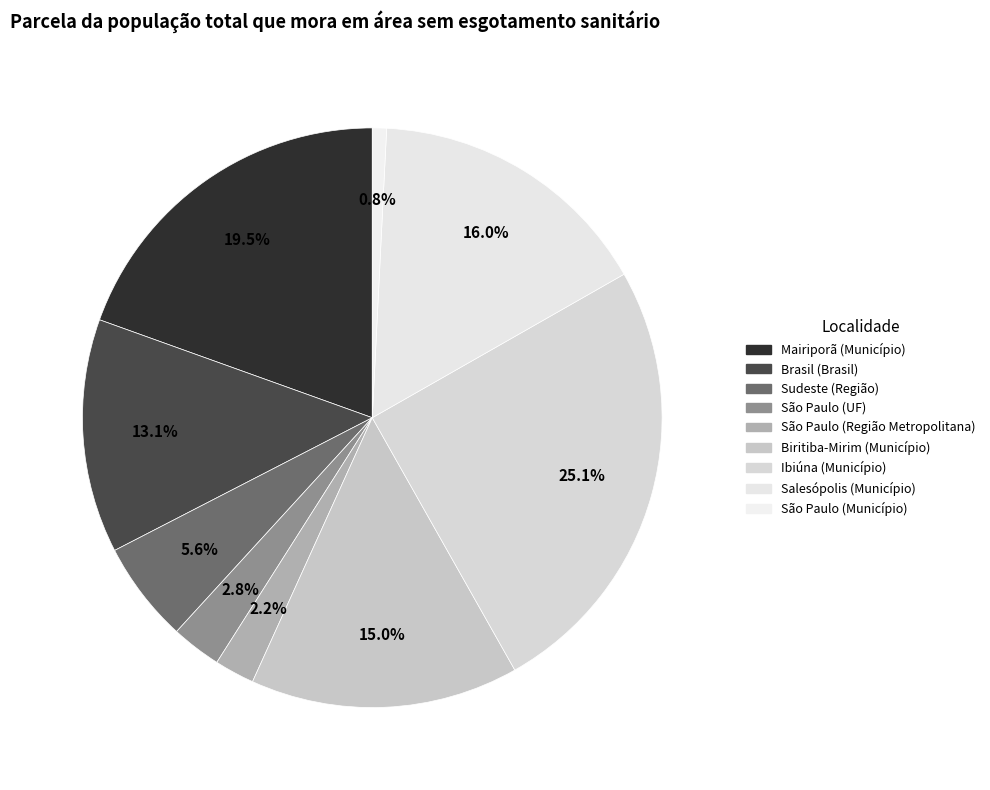

How many slices are in this pie chart?

9